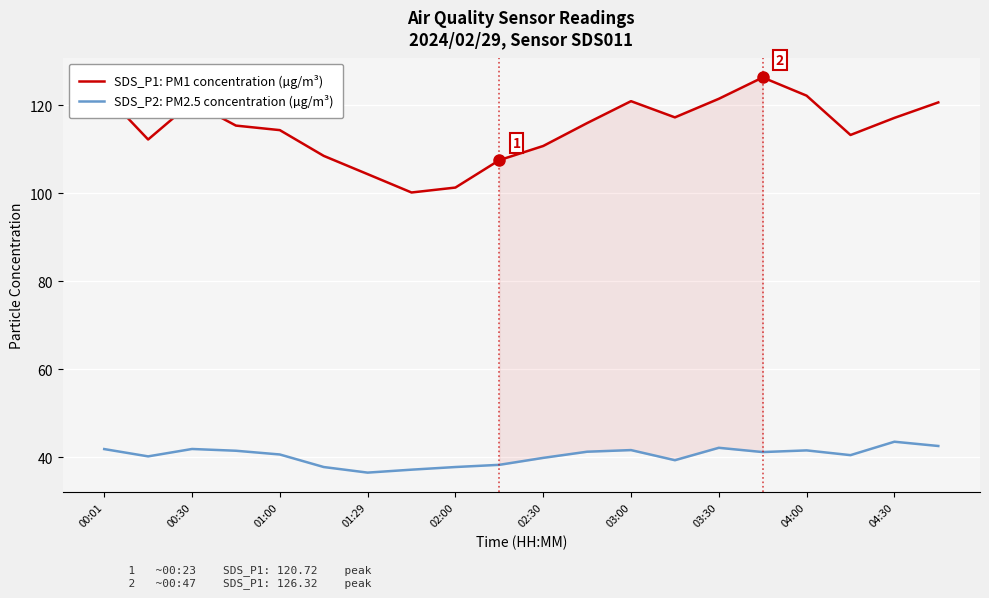

What is the minimum value shown in the chart?

36.5